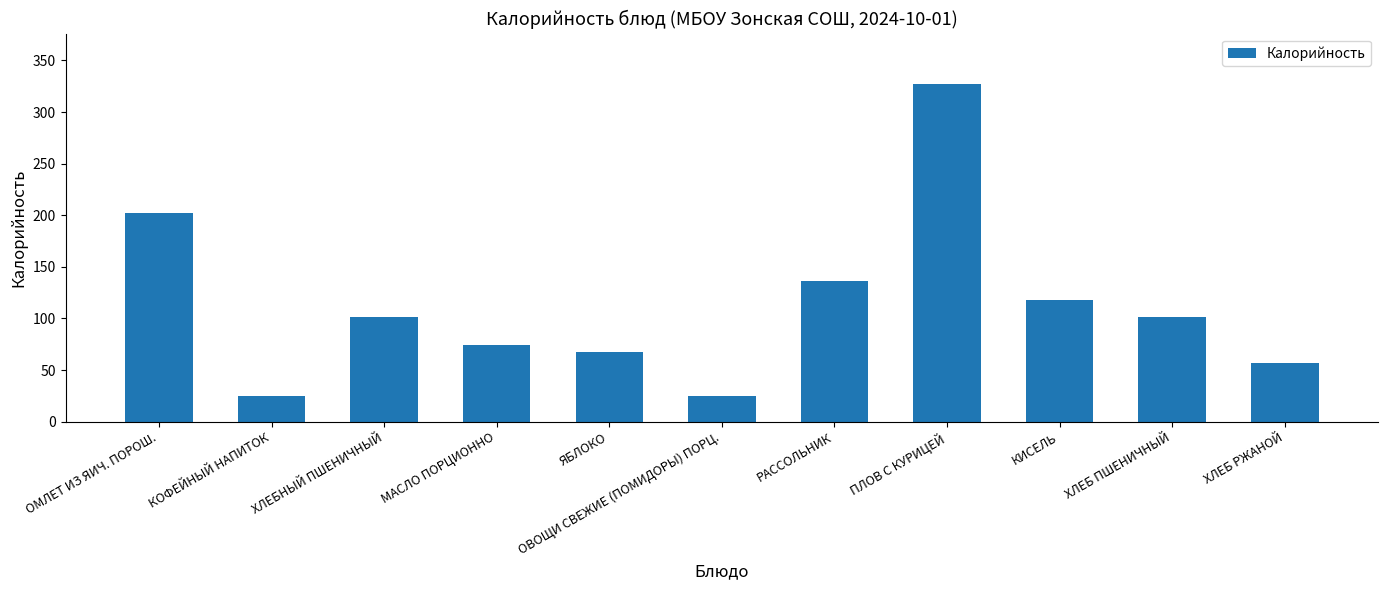

Where does the data first go above 101?

ОМЛЕТ ИЗ ЯИЧ. ПОРОШ.